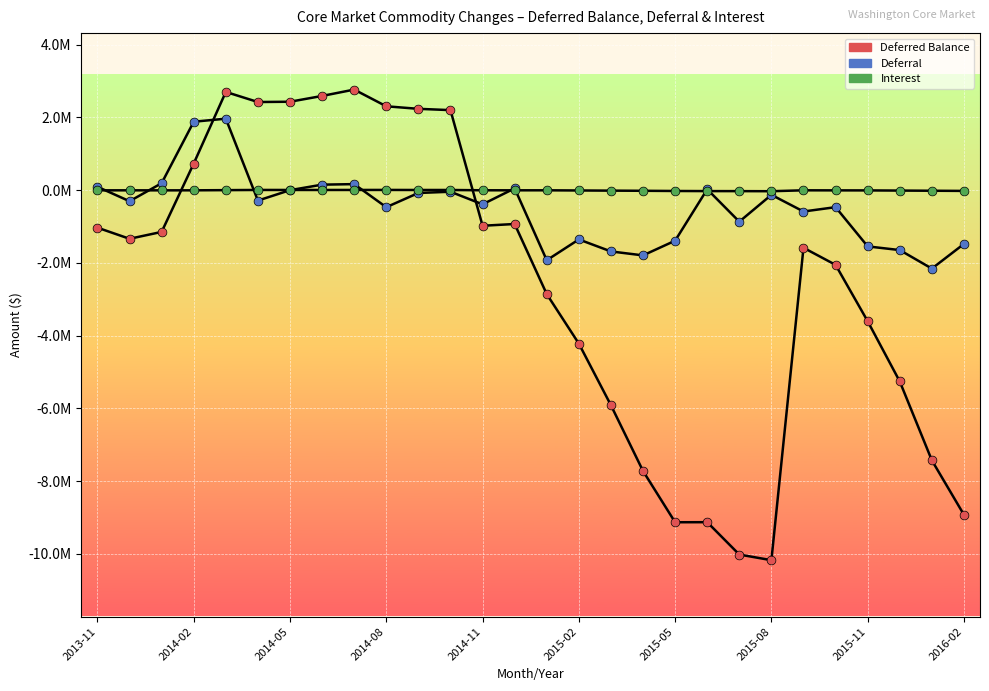

Does the chart have visible grid lines?

Yes